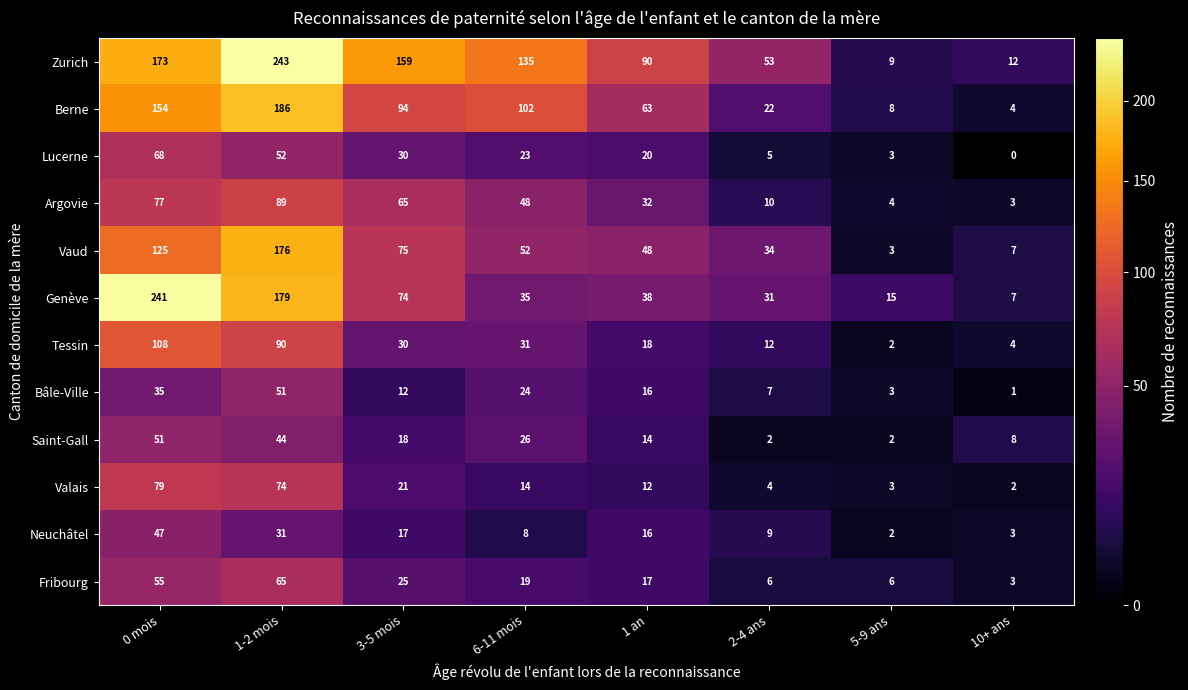

What is the difference between the highest and lowest values at 1-2 mois?

212